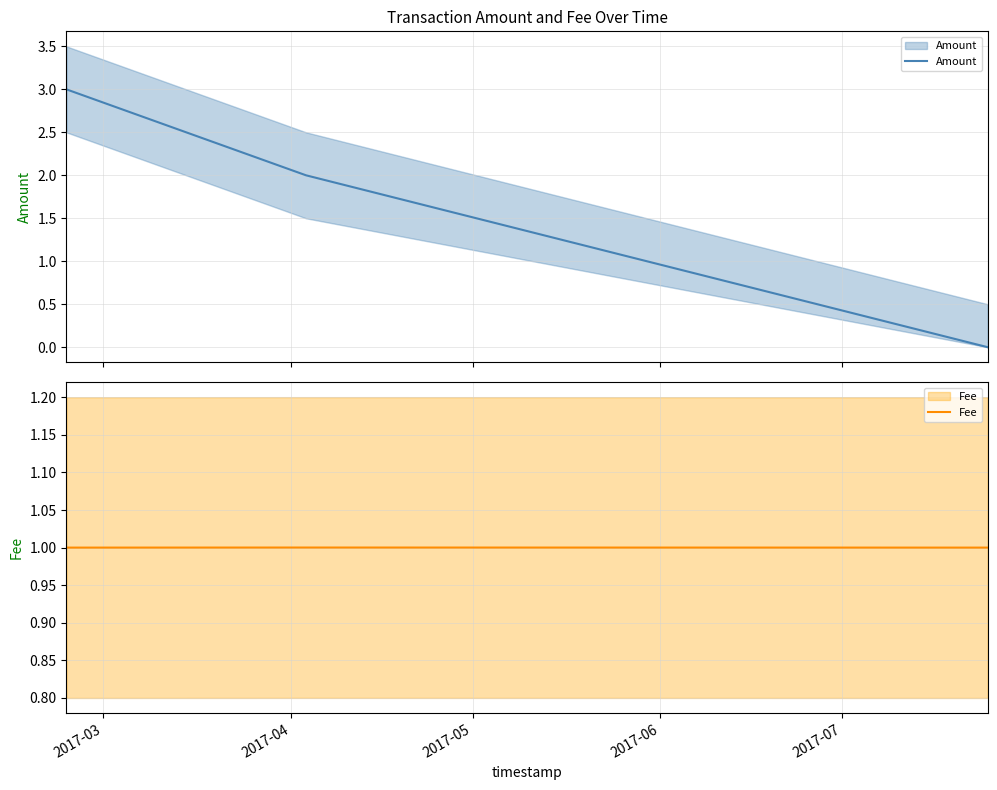

Where is Fee nearest to the value 1?

2017-03